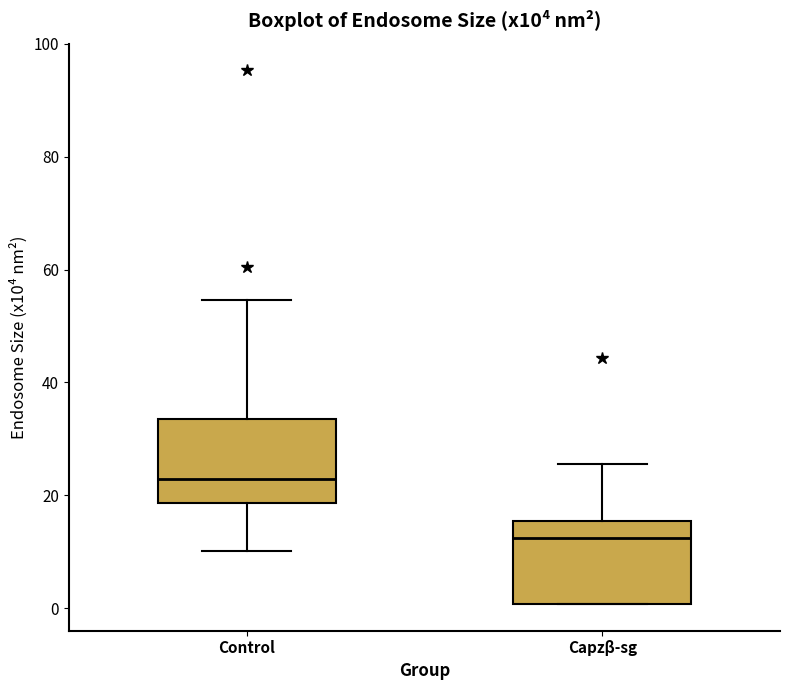

Reading left to right, read every box against the y-axis: the position of its median line, the range the box covers, and the ends of its whiskers. The values are not printed on the chart, so give them approximately, as read against the axis.

Control: median 22, box 18 to 34, whiskers 10 to 54
Capzβ-sg: median 12, box 0 to 16, whiskers 0 to 26